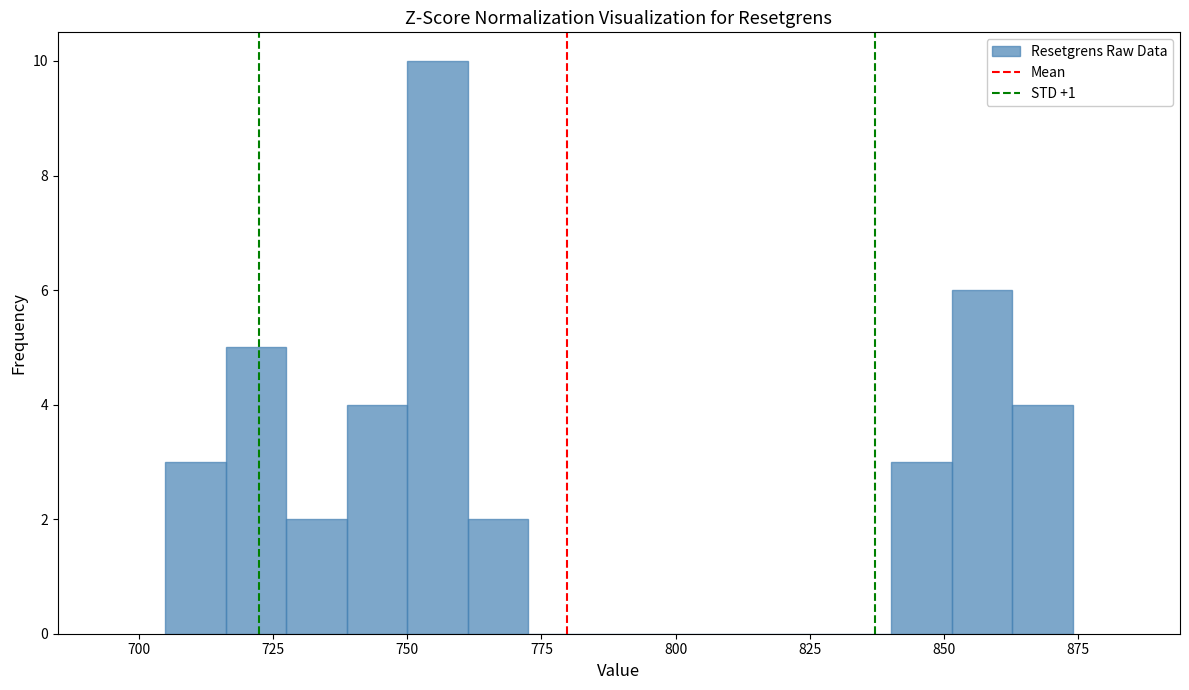

Read against the x-axis, roughly where is the centre of the tallest bar?

755